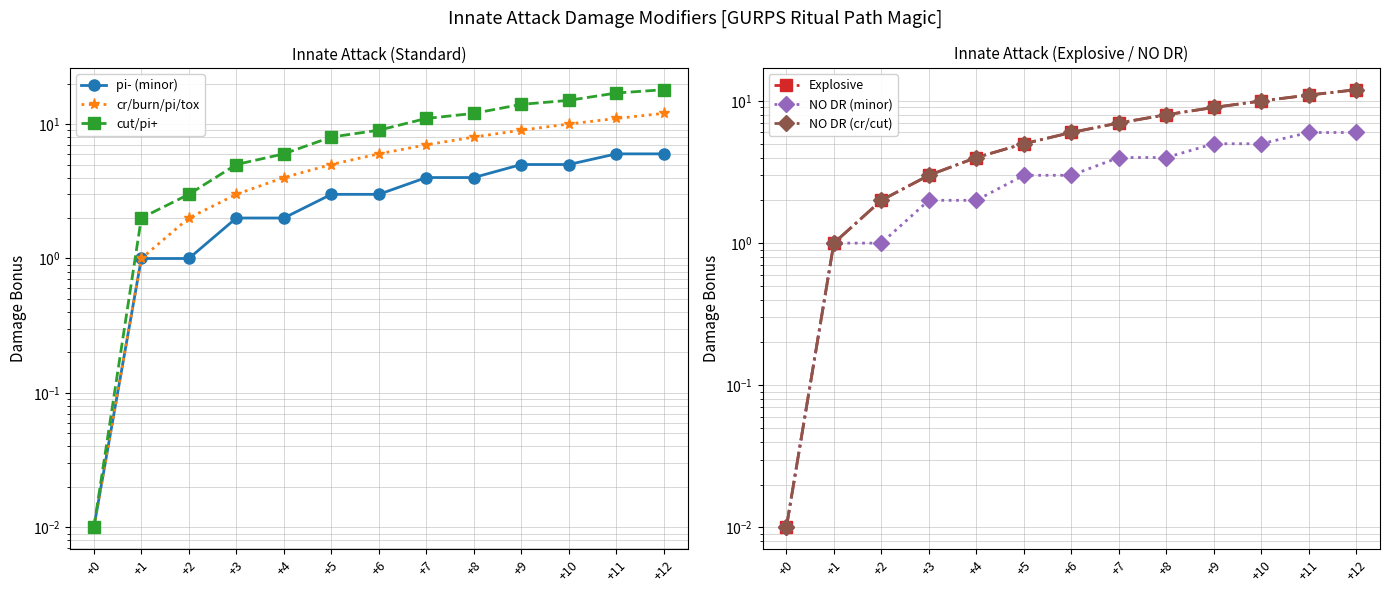

Reading left to right, transcribe all the data shown in this chart.

pi- (minor): 0.0	1.0	1.0	2.0	2.0	3.0	3.0	4.0	4.0	5.0	5.0	6.0	6.0
cr/burn/pi/tox: 0.0	1.0	2.0	3.0	4.0	5.0	6.0	7.0	8.0	9.0	10.0	11.0	12.0
cut/pi+: 0.0	2.0	3.0	5.0	6.0	8.0	9.0	11.0	12.0	14.0	15.0	17.0	18.0
Explosive: 0.0	1.0	2.0	3.0	4.0	5.0	6.0	7.0	8.0	9.0	10.0	11.0	12.0
NO DR (minor): 0.0	1.0	1.0	2.0	2.0	3.0	3.0	4.0	4.0	5.0	5.0	6.0	6.0
NO DR (cr/cut): 0.0	1.0	2.0	3.0	4.0	5.0	6.0	7.0	8.0	9.0	10.0	11.0	12.0